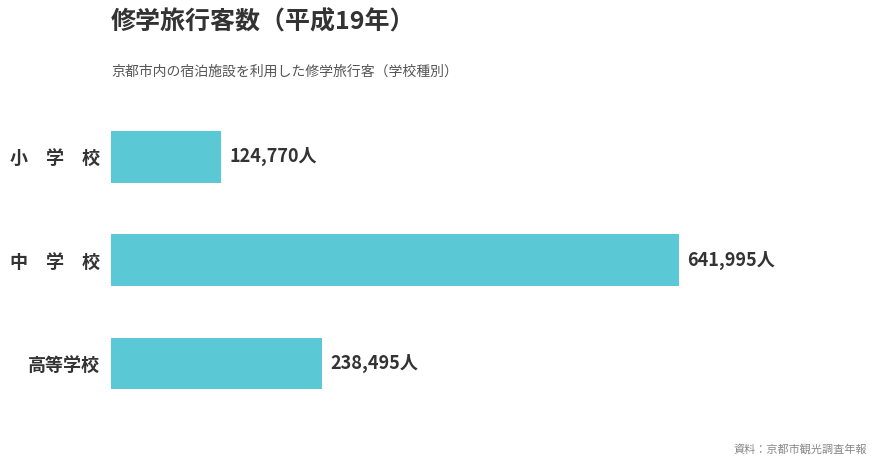

Are the bars horizontal?

Yes